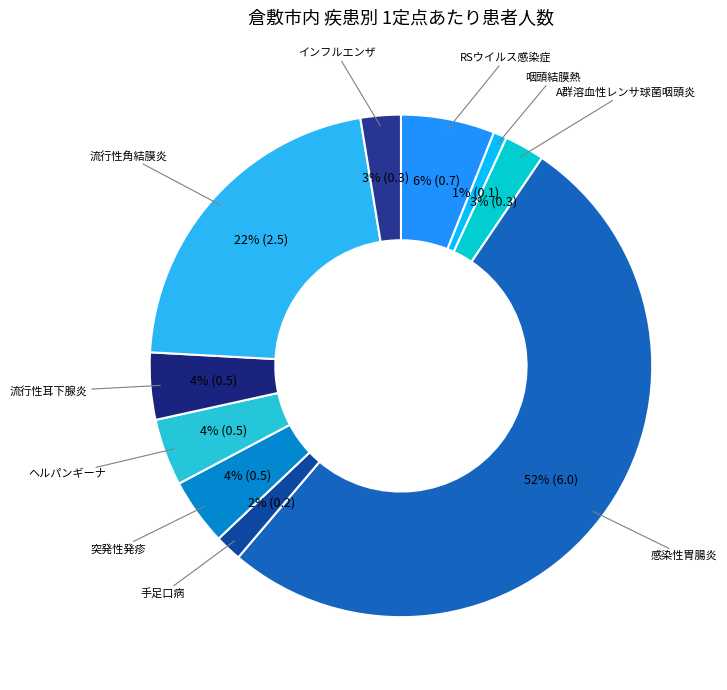

Which category has the smallest portion of the pie?

咽頭結膜熱